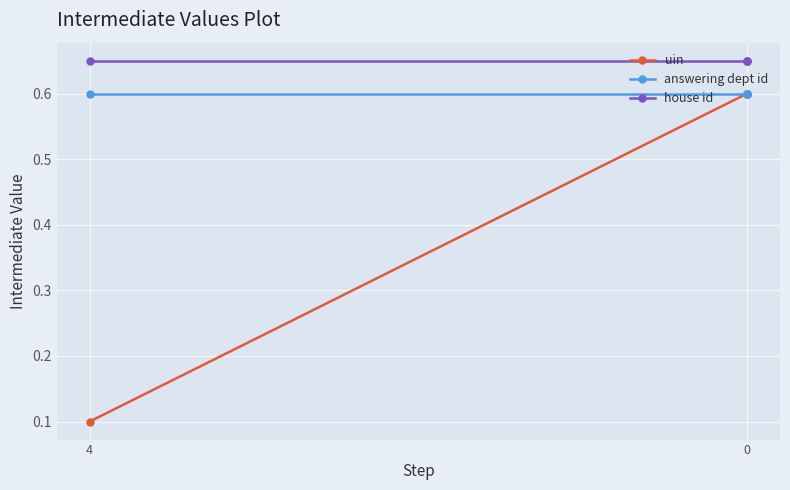

List the series in order of their overall mean, lowest first.

uin, answering dept id, house id